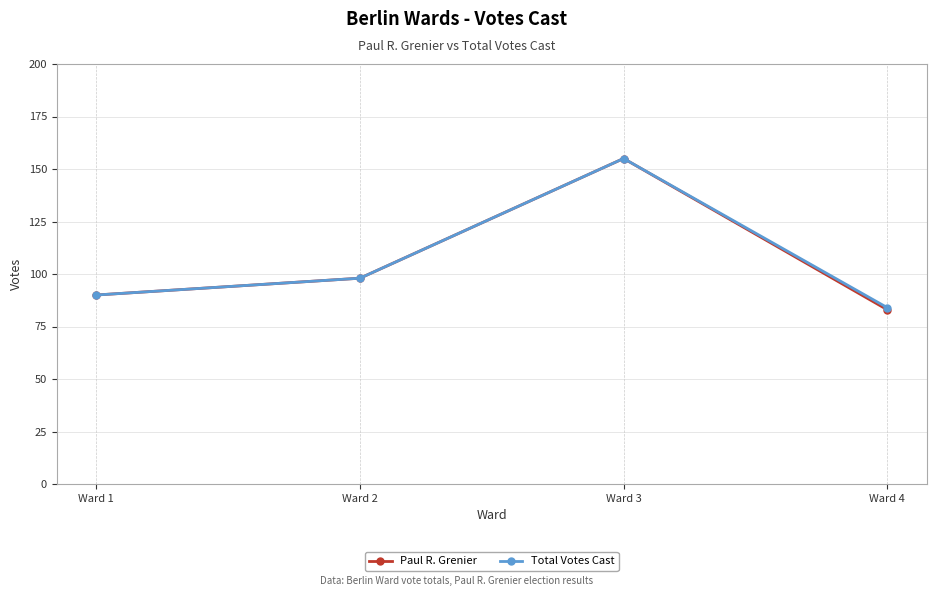

What is the difference between the Paul R. Grenier values at Ward 3 and Ward 4?

72